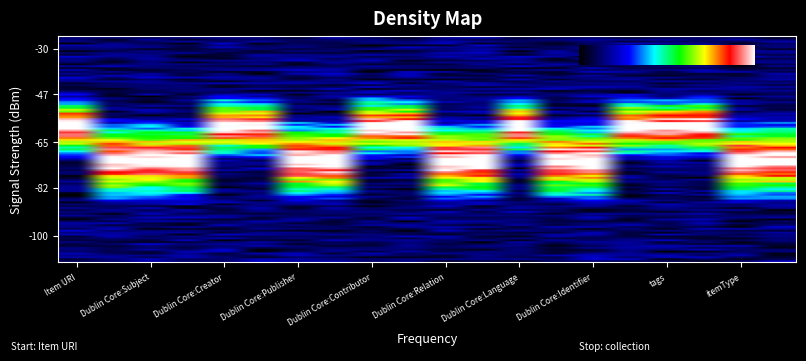

At which category does the chart reach its minimum across all series?

Item URI